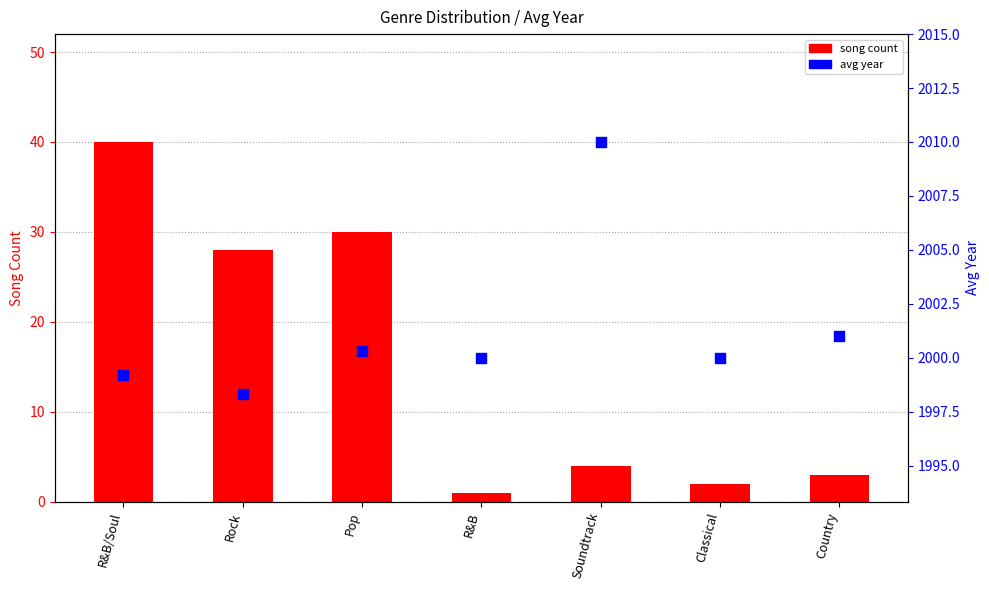

Which series contains the lowest Y value?

song count